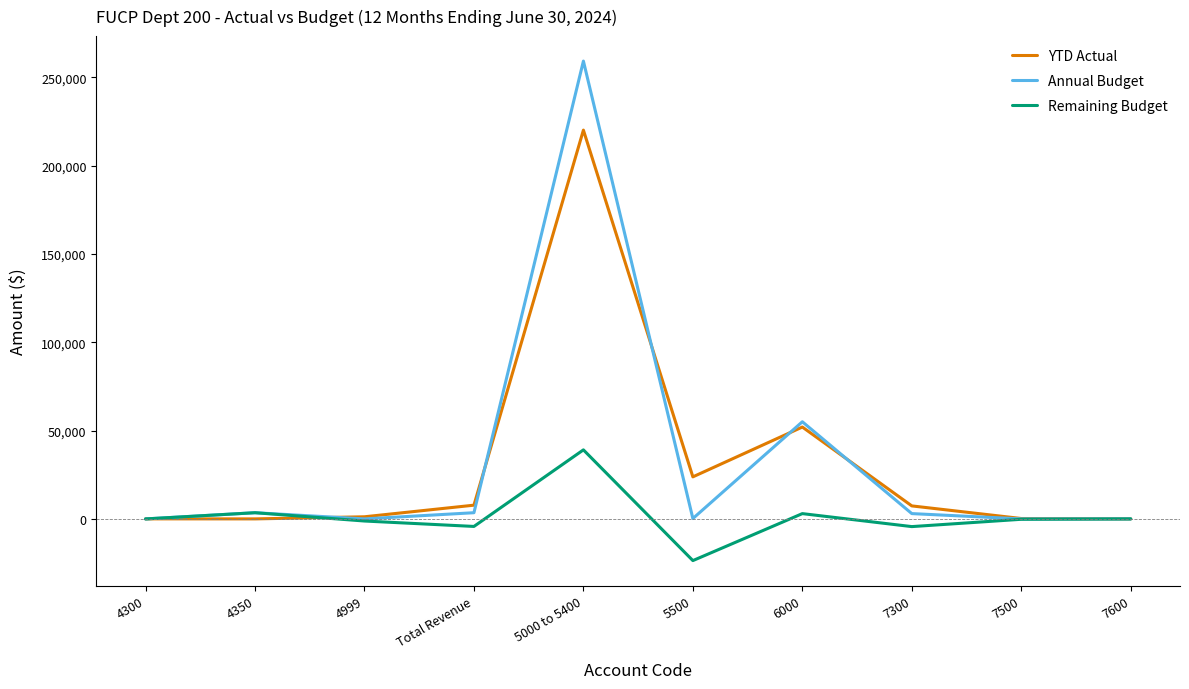

True or false: Annual Budget has a value of -124662.0 at 4300.

False